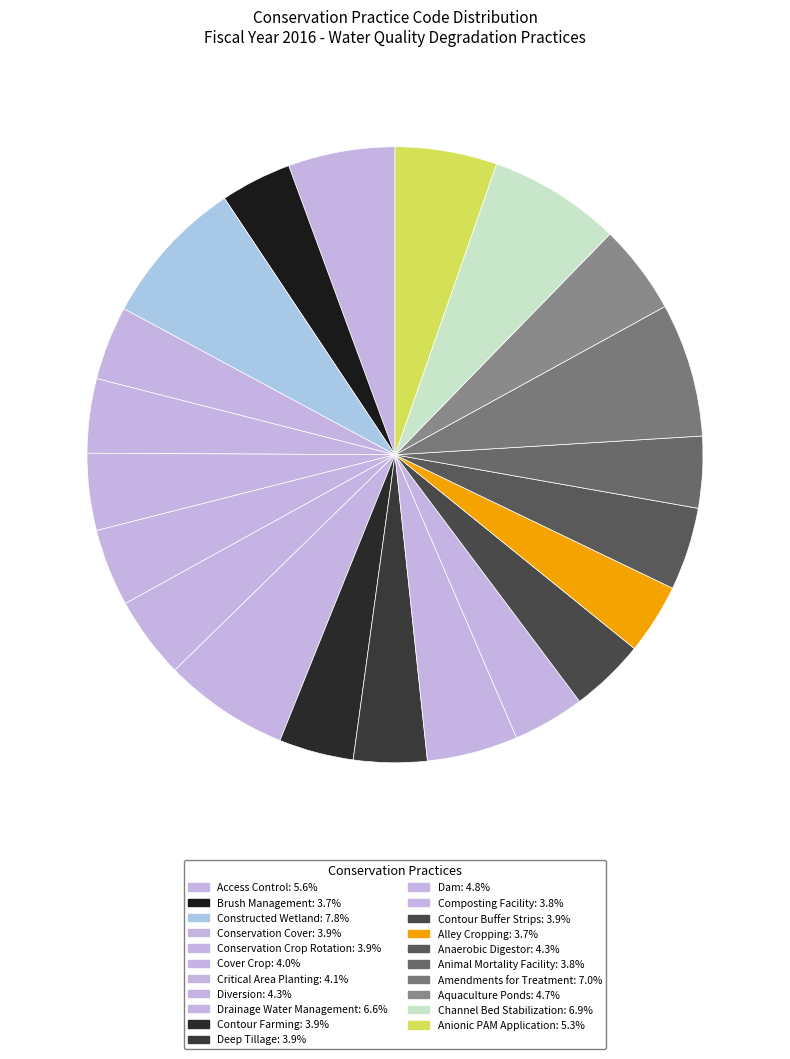

Which slice is the largest?

Constructed Wetland